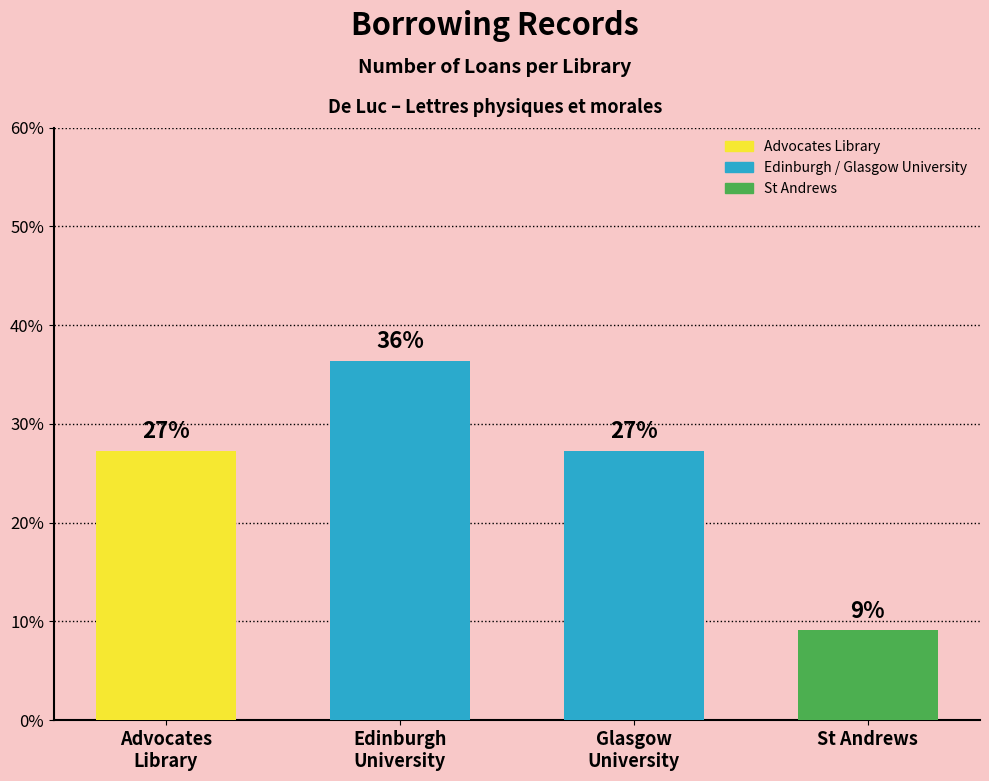

Approximately how many times larger is the value at Edinburgh
University compared to St Andrews?

4.0